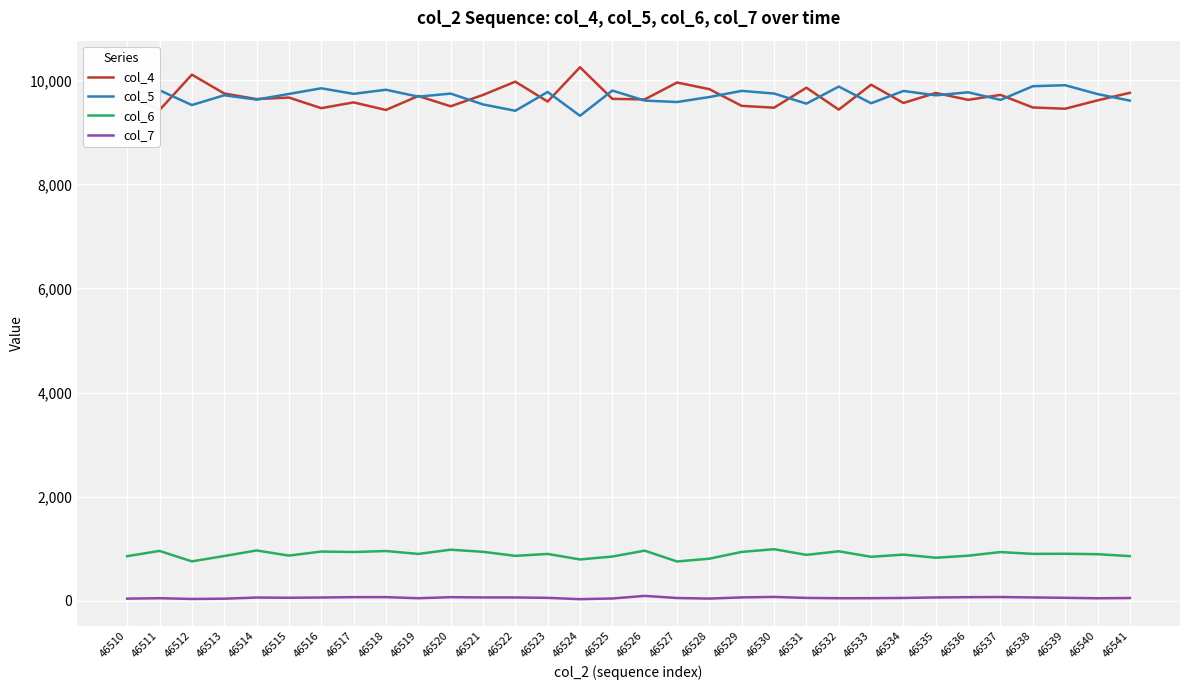

At which label does col_7 first exceed 56?

46514